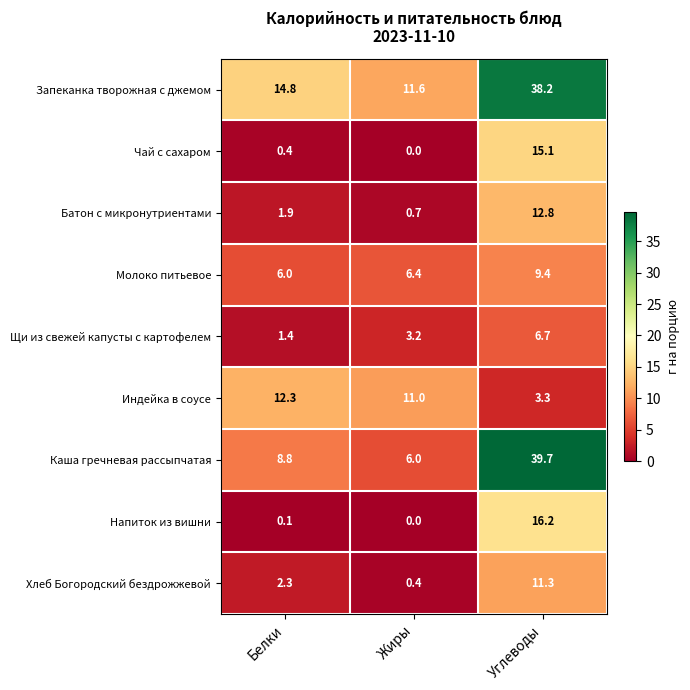

Where is Чай с сахаром nearest to the value 7?

Белки